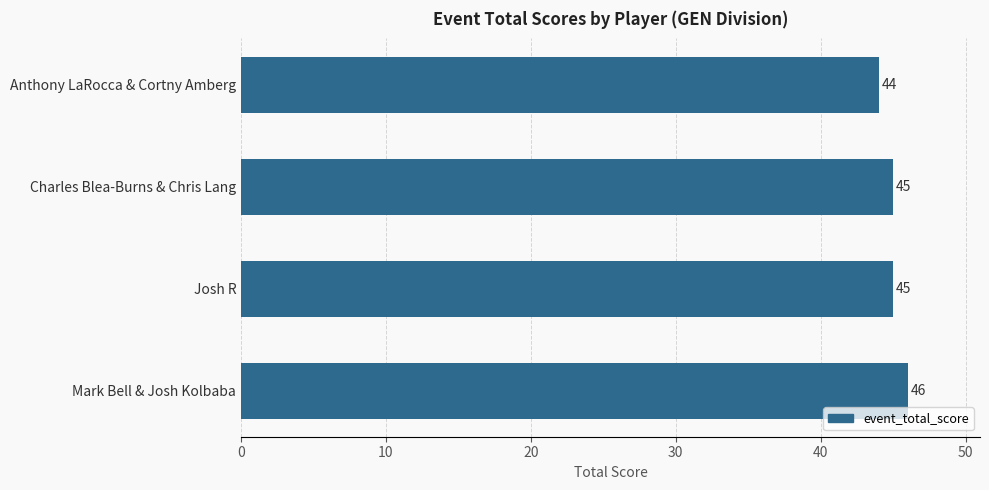

What is the value of the 3rd bar from the top?

45